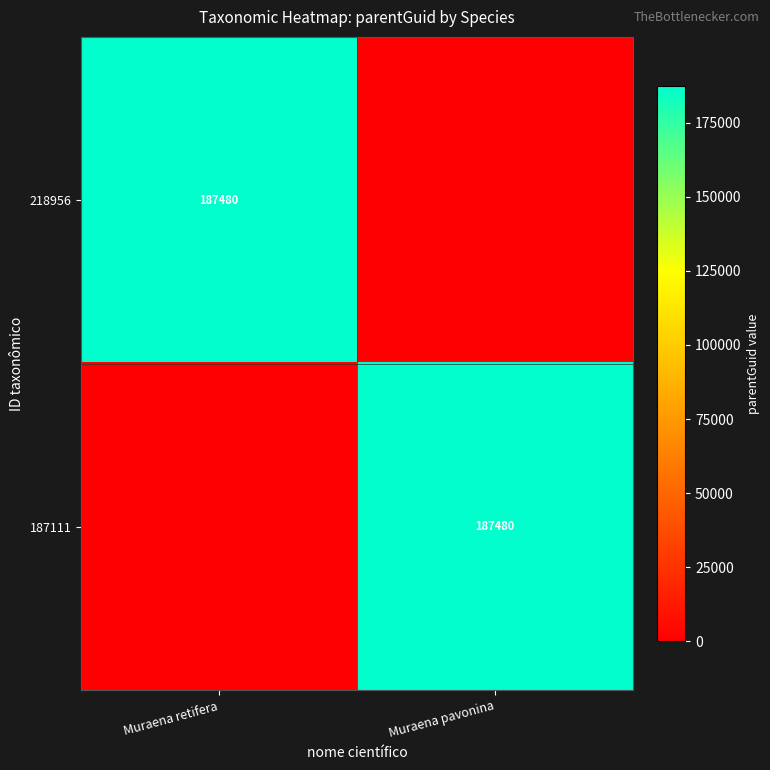

True or false: 187111 has a value of 187480 at Muraena pavonina.

True